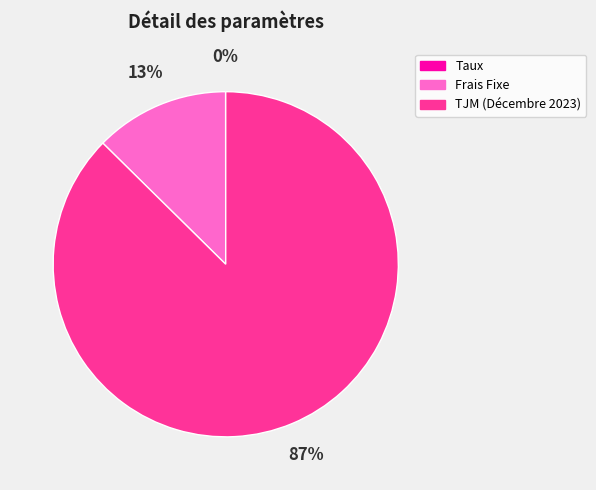

To the nearest percent, what percentage of the pie is Frais Fixe?

13%